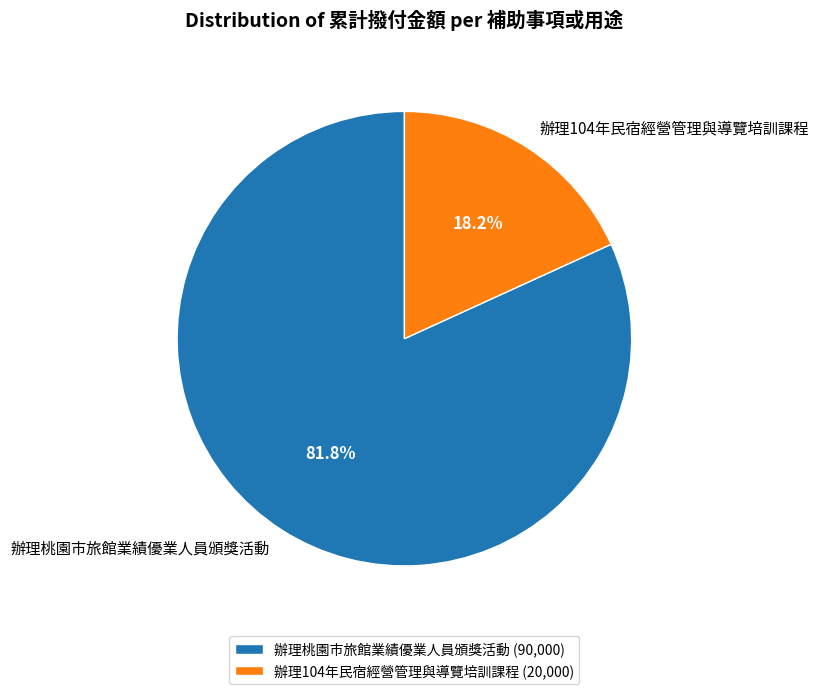

Between 辦理104年民宿經營管理與導覽培訓課程 and 辦理桃園市旅館業績優業人員頒獎活動, which is larger?

辦理桃園市旅館業績優業人員頒獎活動